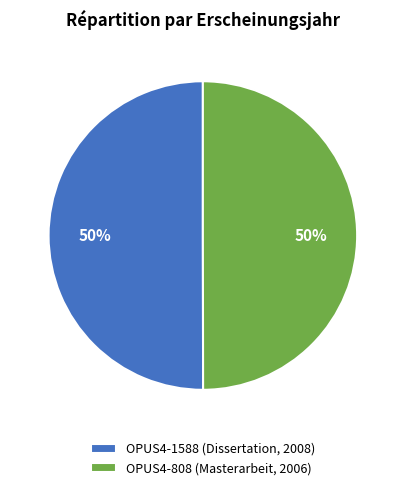

Do OPUS4-1588 (Dissertation, 2008) and OPUS4-808 (Masterarbeit, 2006) together represent more than half of the pie?

Yes